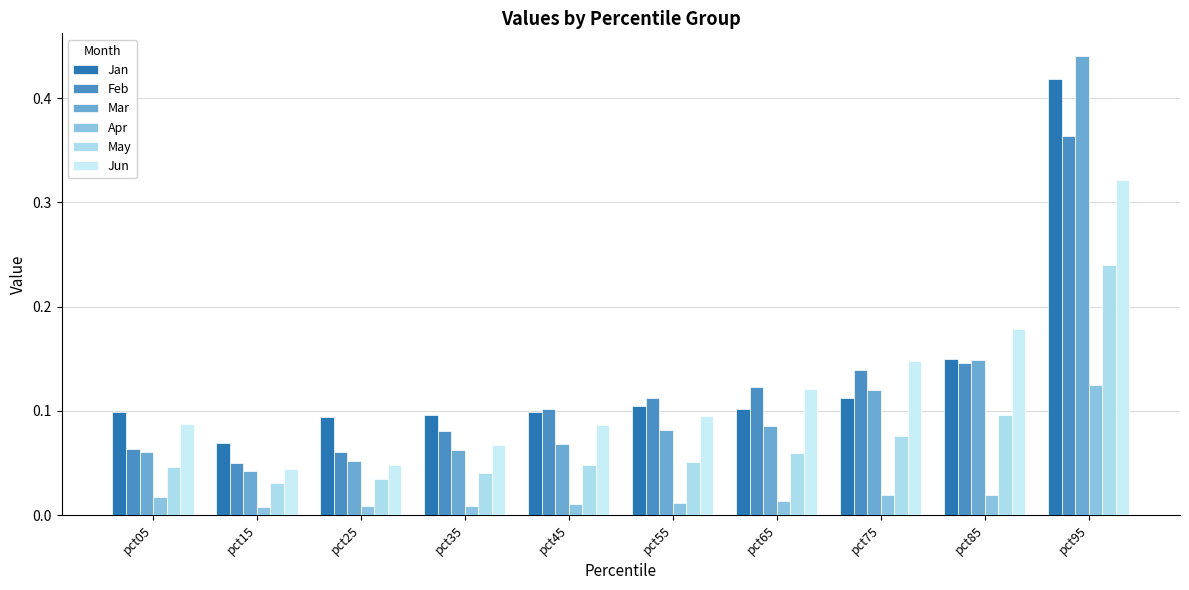

How many bars are there in each group?

6